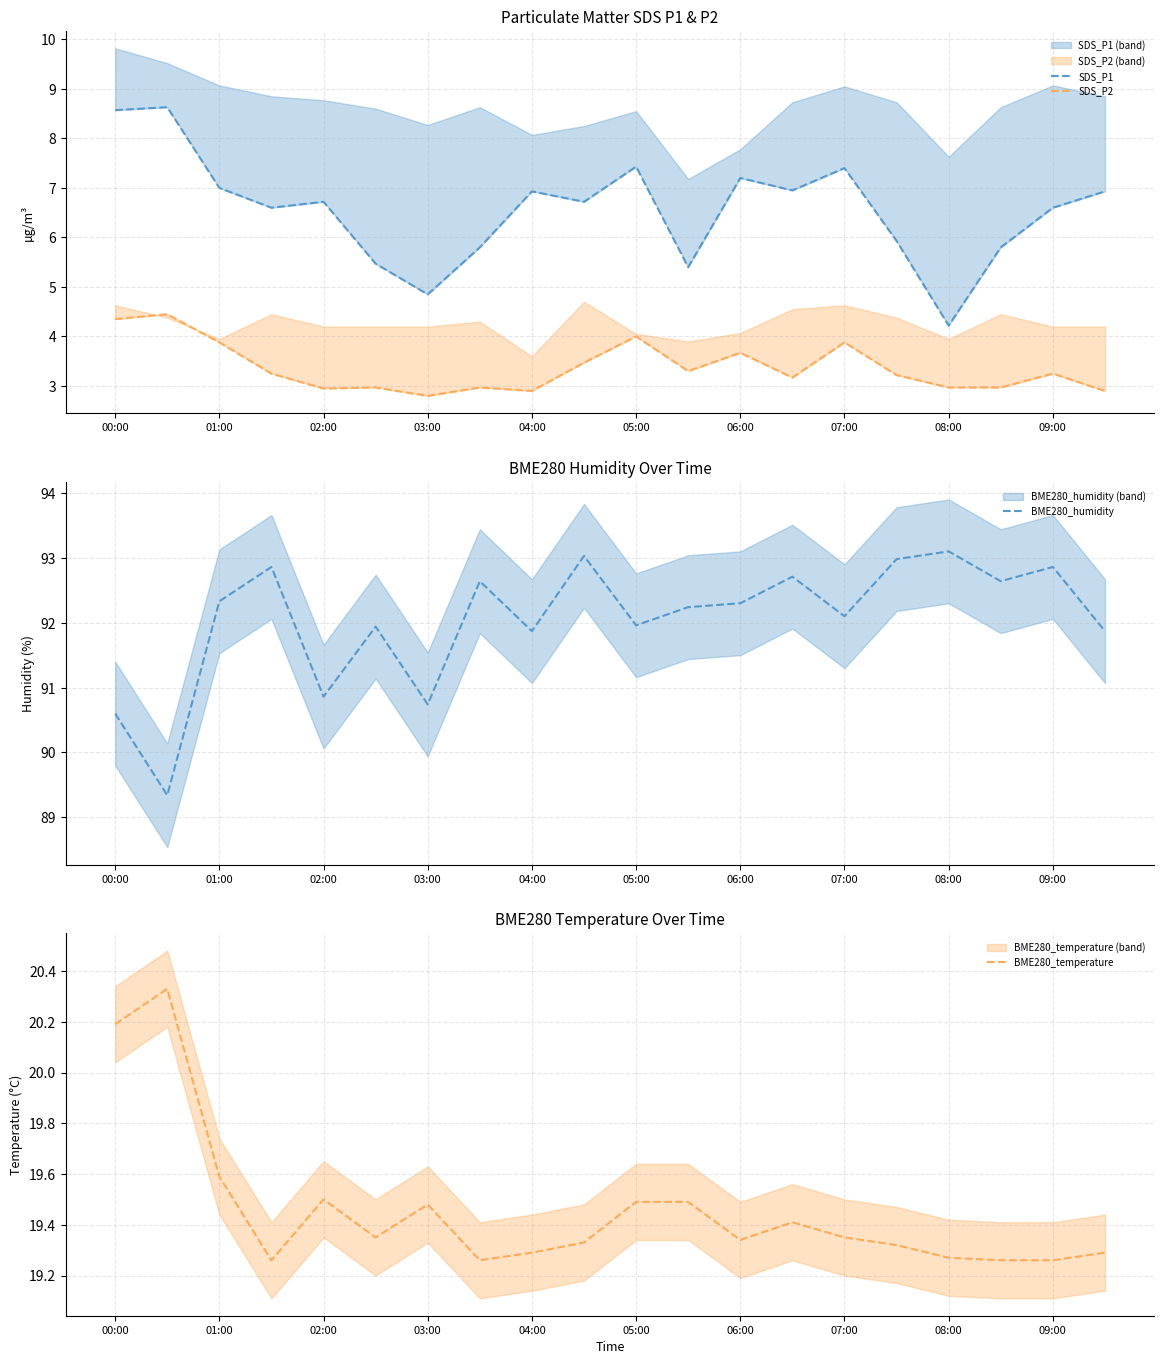

In SDS_P1, how many points are lower than both neighbors (excluding endpoints)?

6